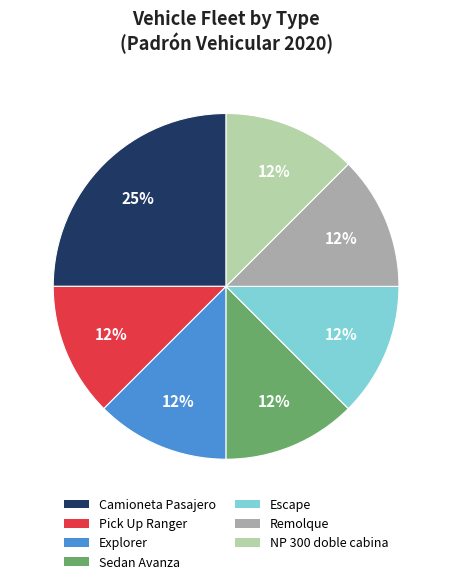

True or false: Explorer accounts for 5% of the total.

False